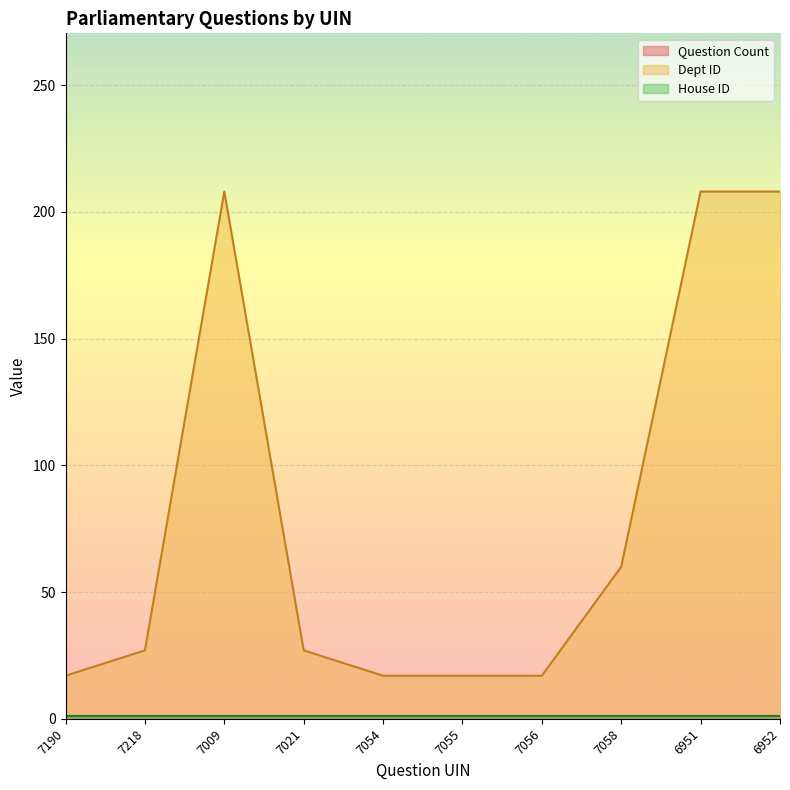

Is the value of House ID at 7054 greater than the value of Question Count at 6952?

No